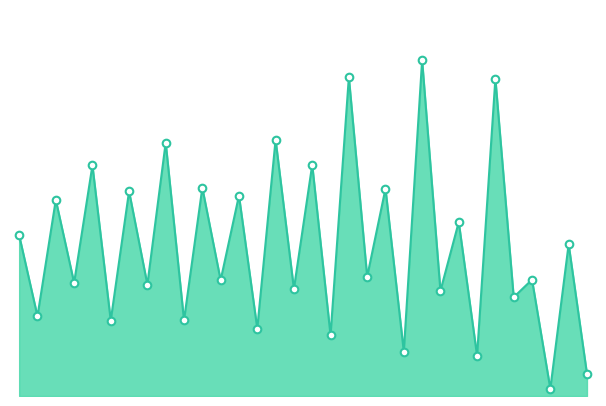

Is this an area chart (filled region under the line)?

Yes